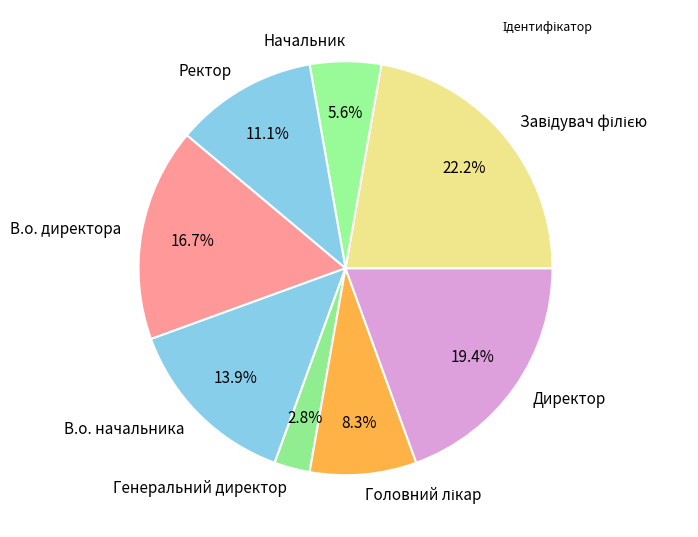

How many slices are in this pie chart?

8